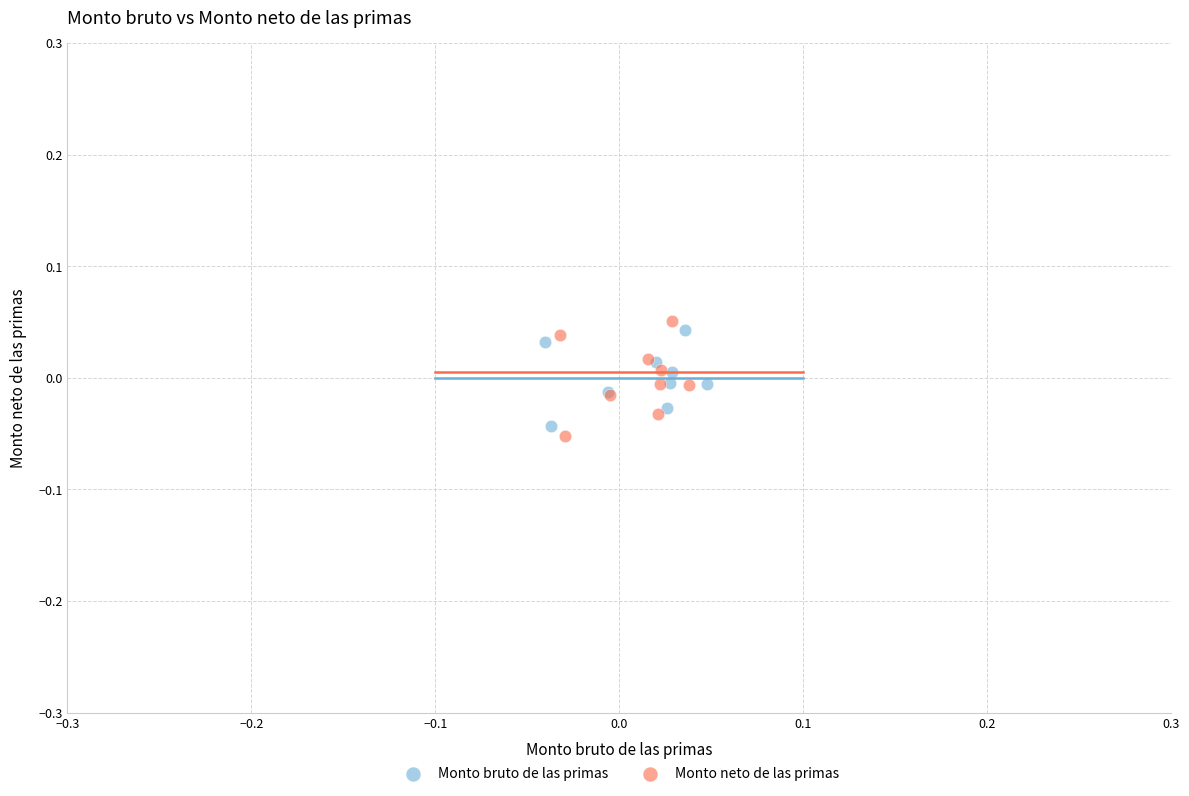

Which series has the largest Y range (max minus min)?

Monto neto de las primas